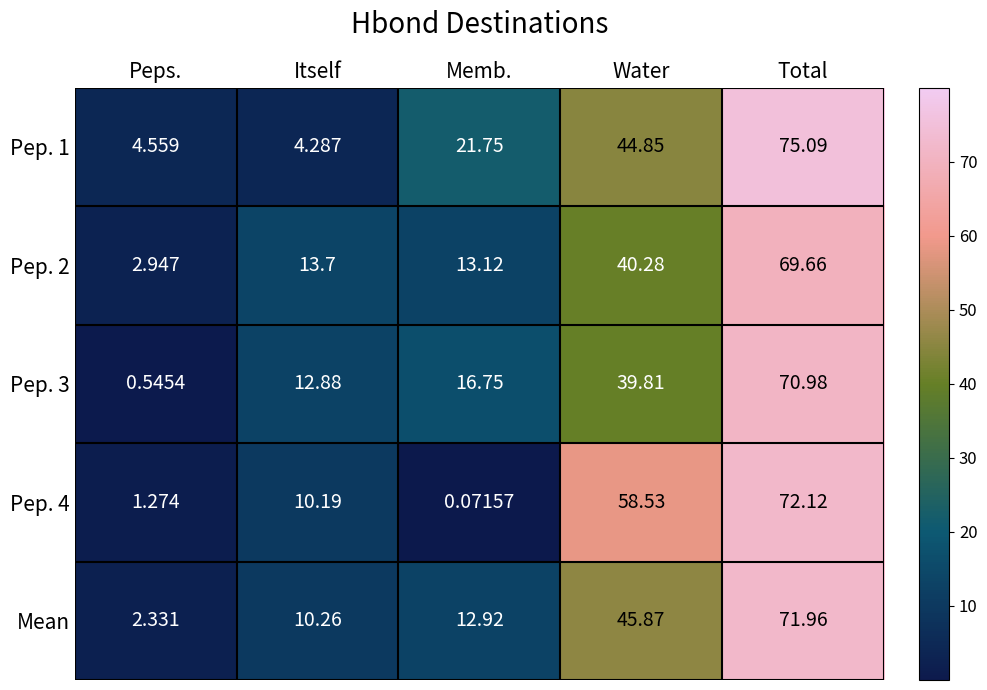

Where does the Pep. 2 series first go above 13?

Itself